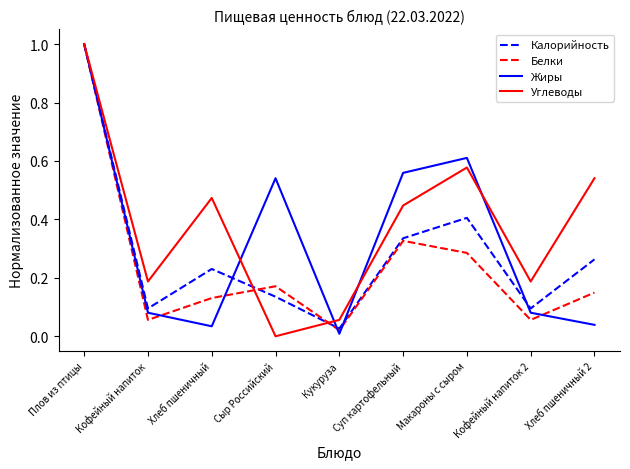

Between Кукуруза and Макароны с сыром, which series saw the biggest shift?

Жиры